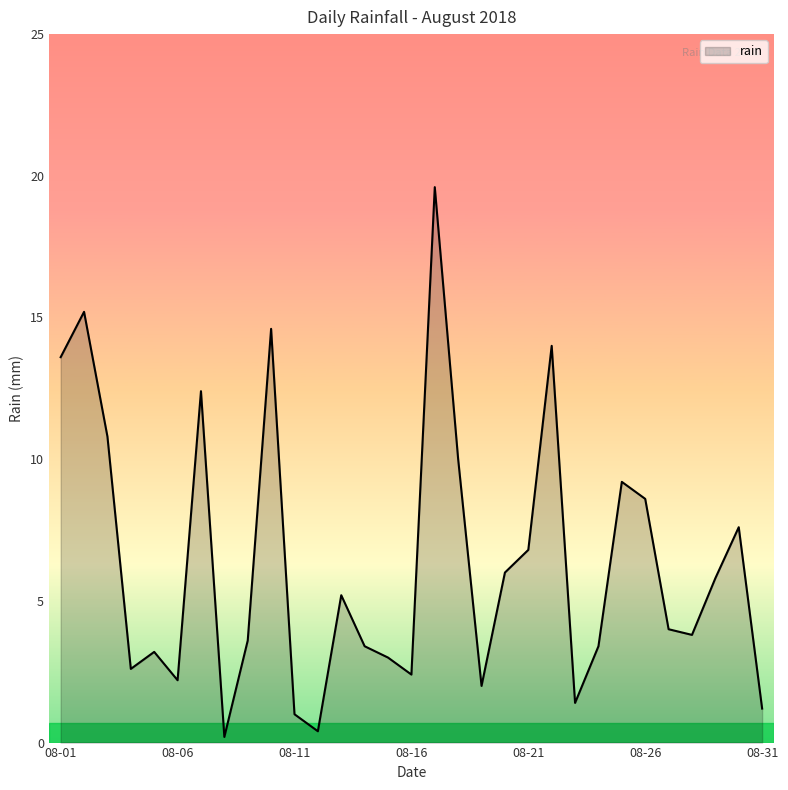

What is the maximum value shown in the chart?

19.6